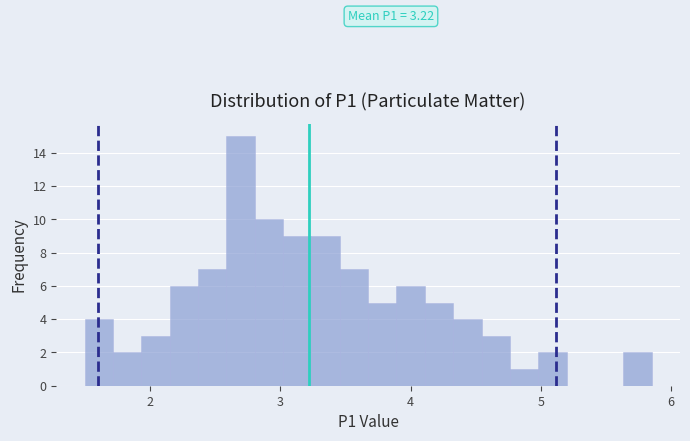

Read against the x-axis, roughly where is the centre of the tallest bar?

2.7